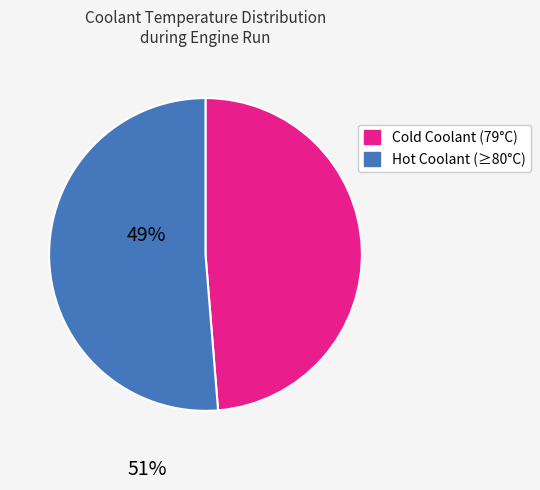

How many segments does this pie chart have?

2